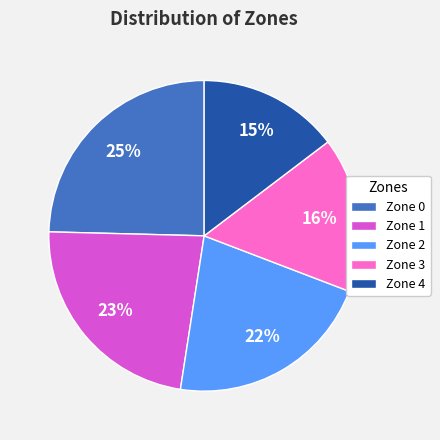

To the nearest percent, what portion does Zone 4 represent?

15%